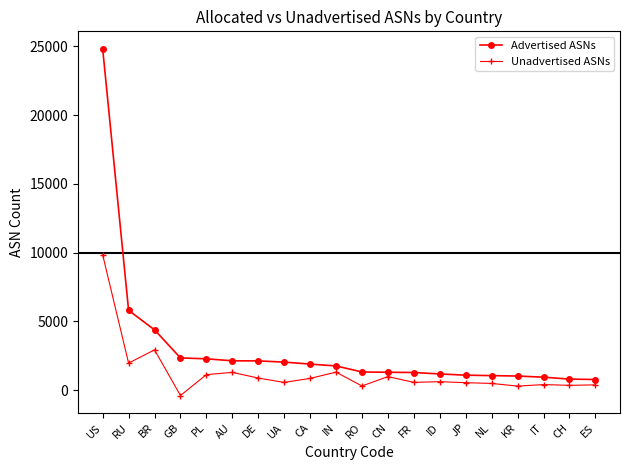

What is the label of the 2nd point from the left?

RU